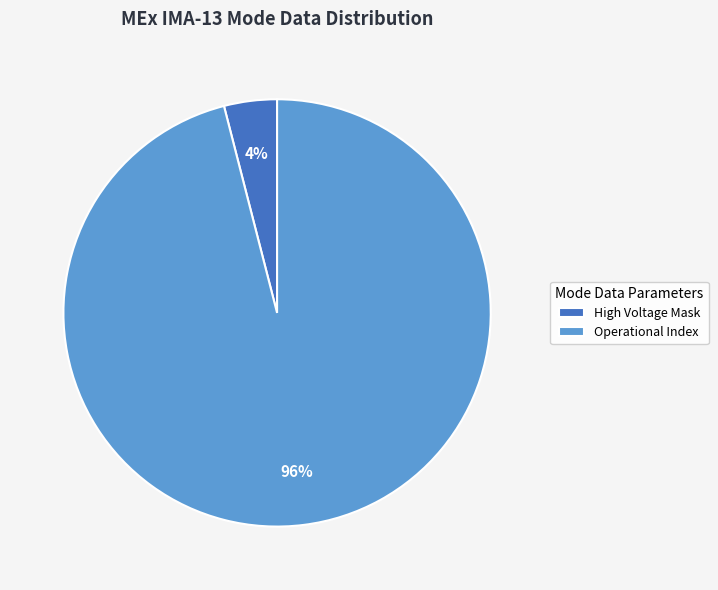

Is there a majority slice in this chart?

Yes